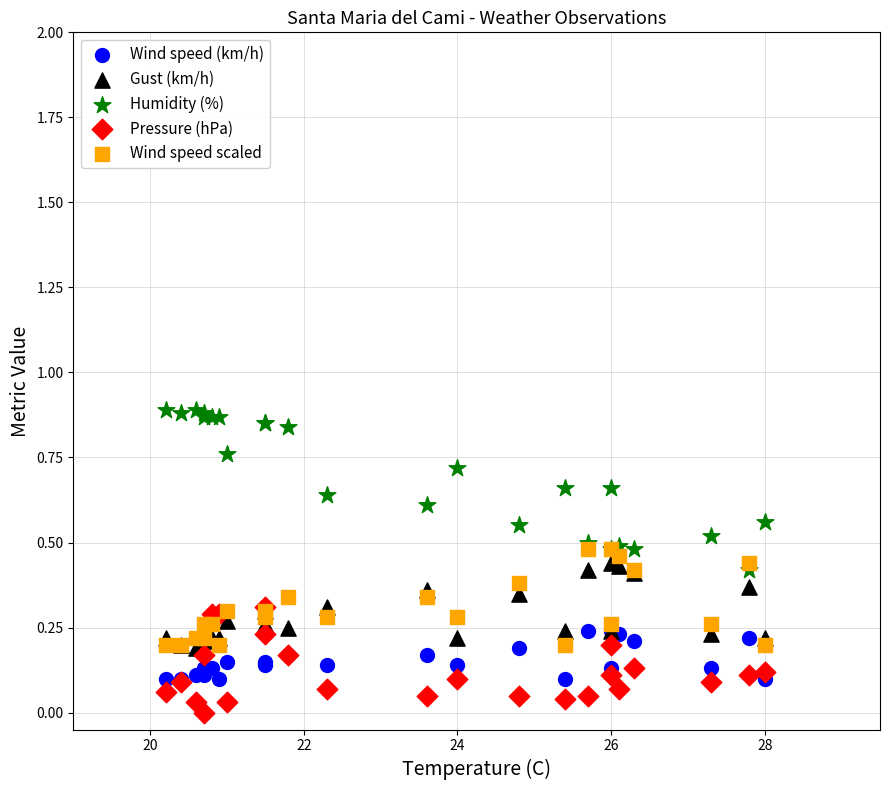

Which series reaches the maximum Y coordinate?

Humidity (%)